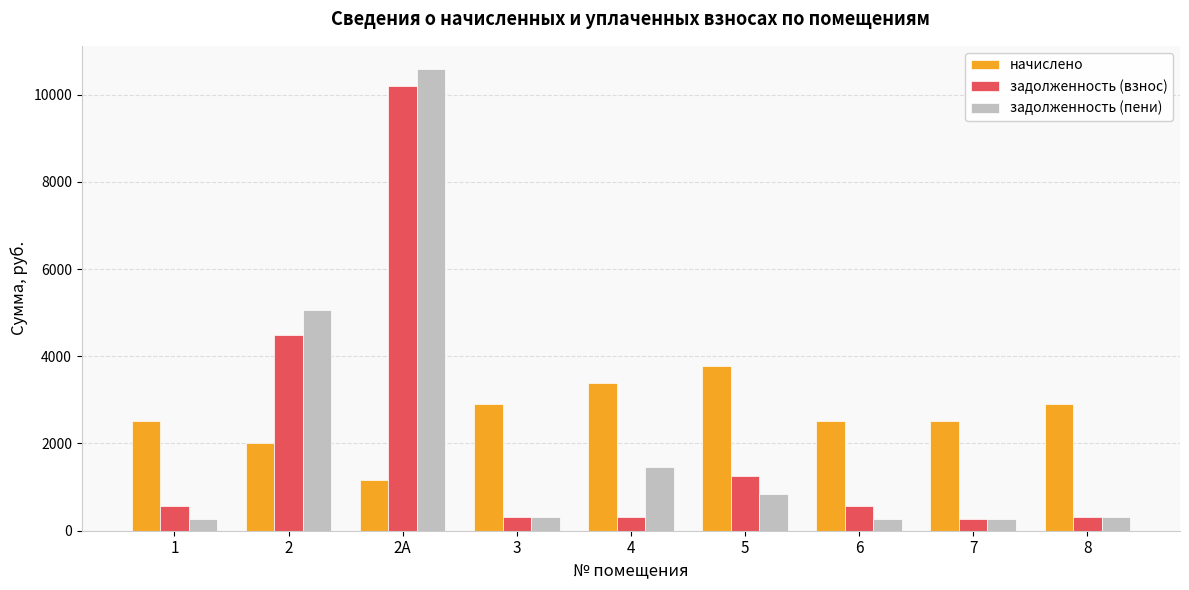

What is the difference between the maximum and minimum values in the задолженность (пени) series?

10308.3